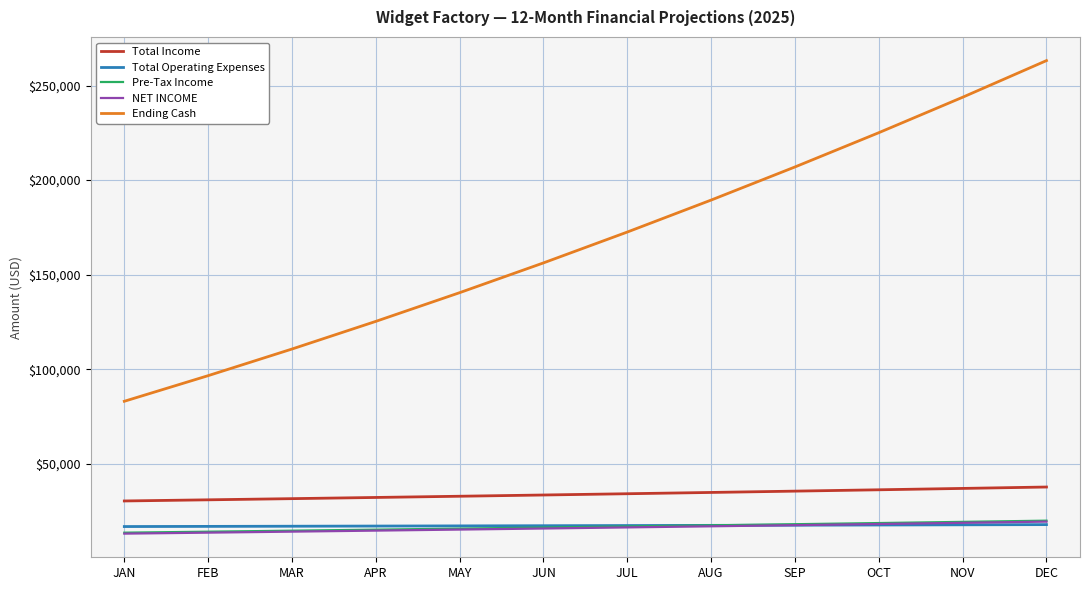

Which series has the widest spread of values?

Ending Cash